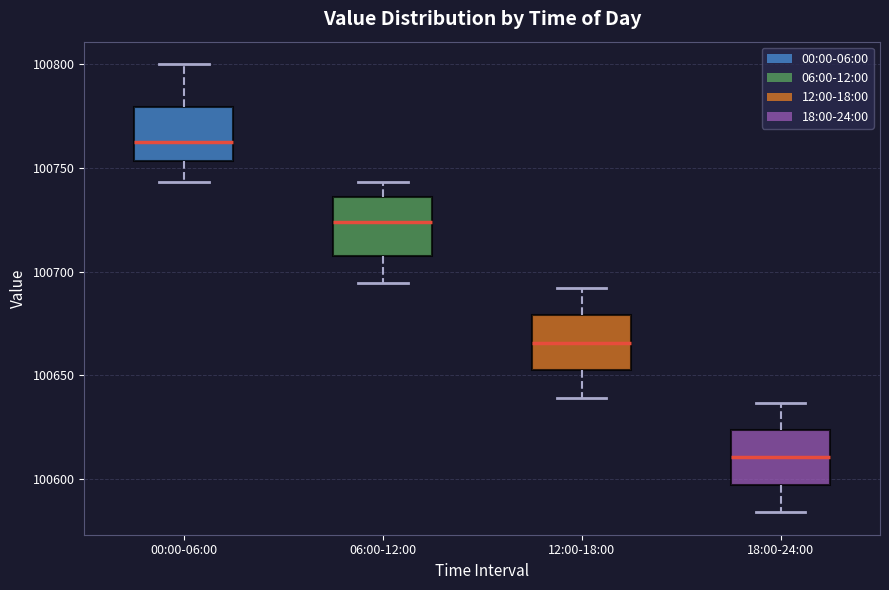

Reading left to right, transcribe this box plot: for each box, give where its median line is, the range the box spans, and where its two whiskers end, as read against the y-axis. The values are not printed on the chart, so give them approximately, as read against the axis.

00:00-06:00: median 100760, box 100755 to 100780, whiskers 100745 to 100800
06:00-12:00: median 100725, box 100710 to 100735, whiskers 100695 to 100745
12:00-18:00: median 100665, box 100650 to 100680, whiskers 100640 to 100690
18:00-24:00: median 100610, box 100595 to 100625, whiskers 100585 to 100635